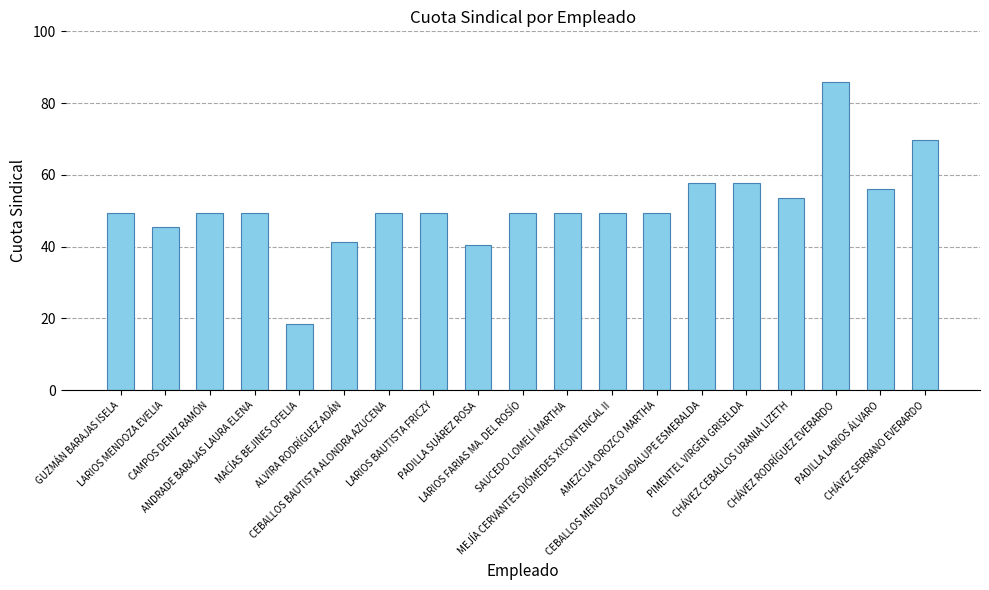

What is the value of the 1st bar from the left?

49.4